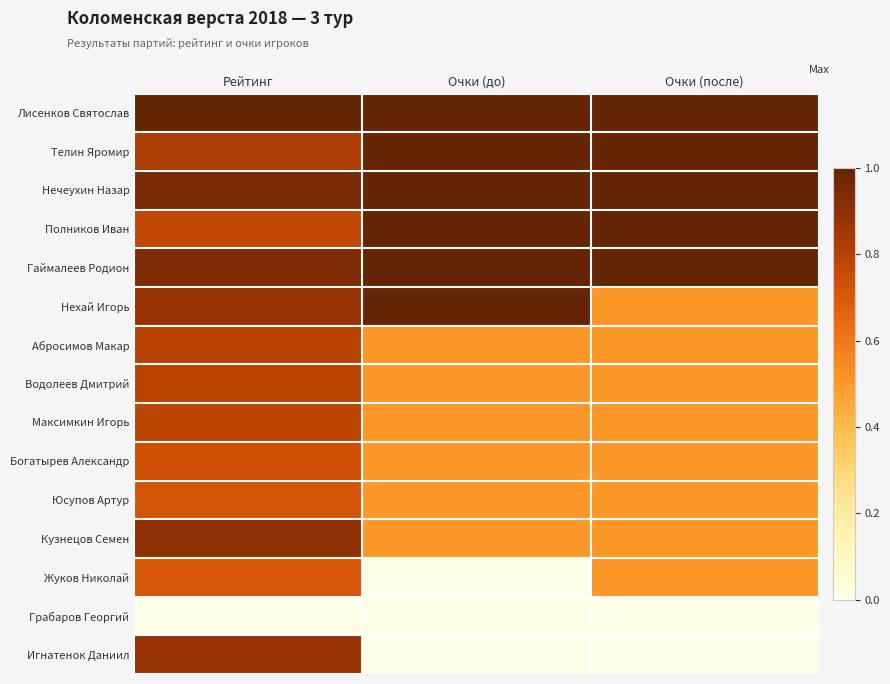

At how many categories does at least one series exceed 0?

3